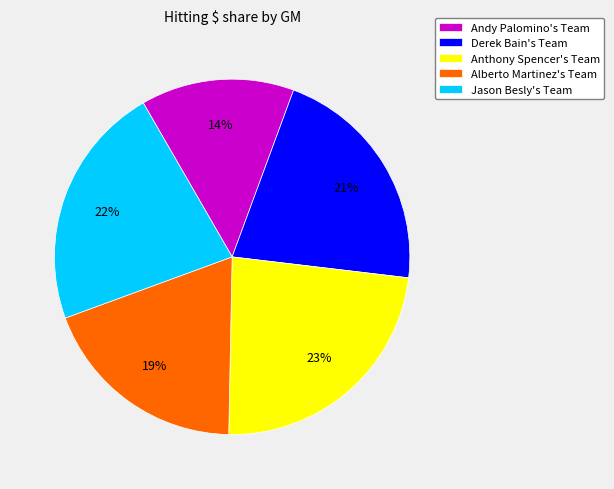

Is the sum of Anthony Spencer's Team and Alberto Martinez's Team greater than half?

No